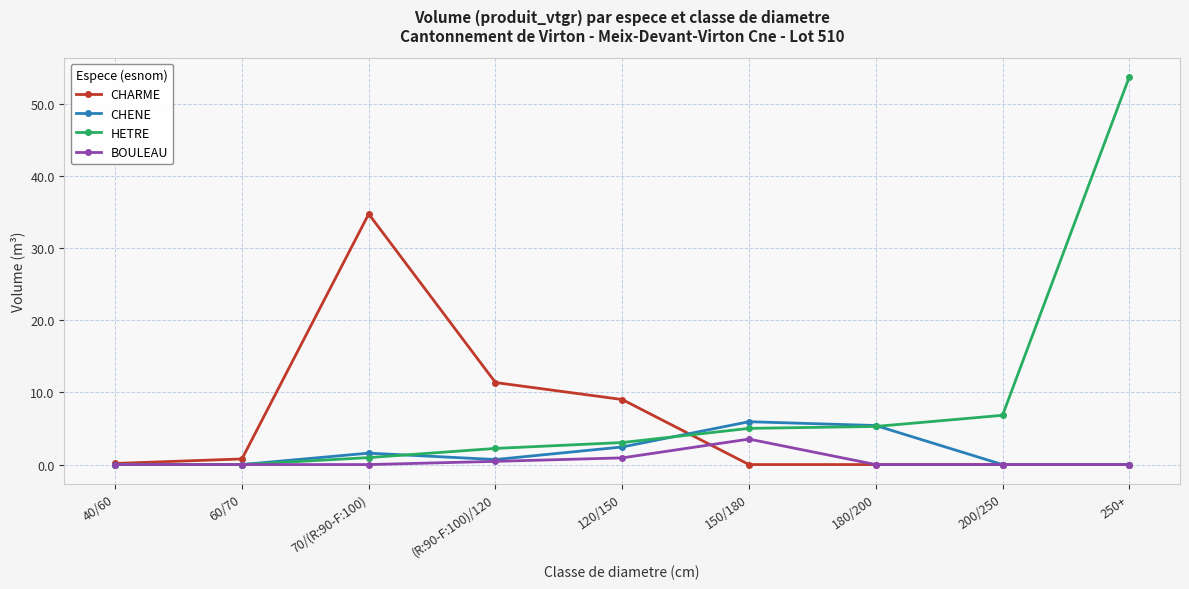

What are all the series names shown in the legend?

CHARME, CHENE, HETRE, BOULEAU